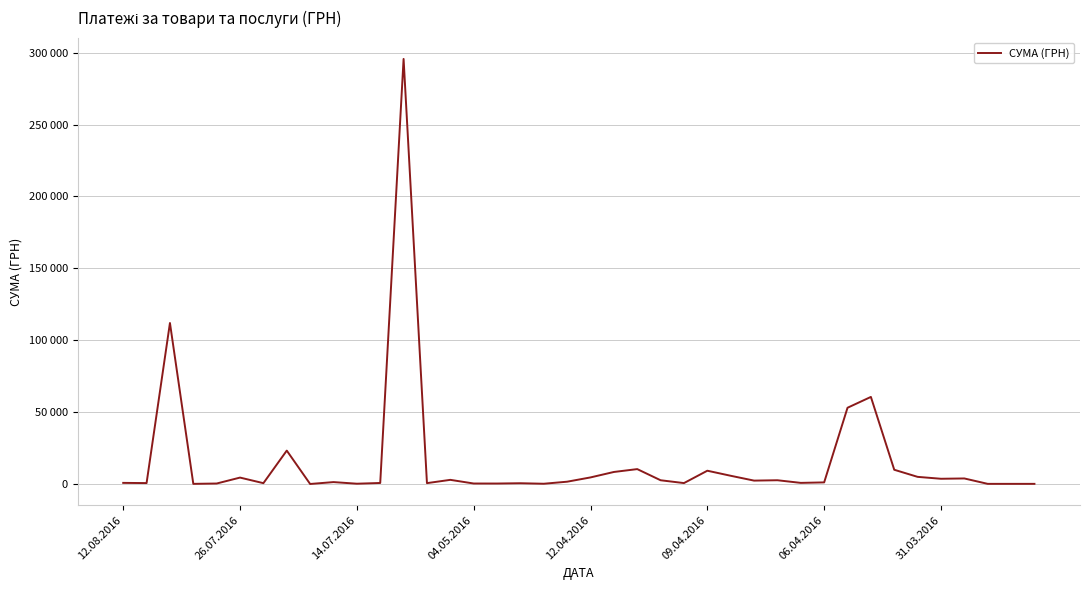

What is the maximum value shown in the chart?

295638.6